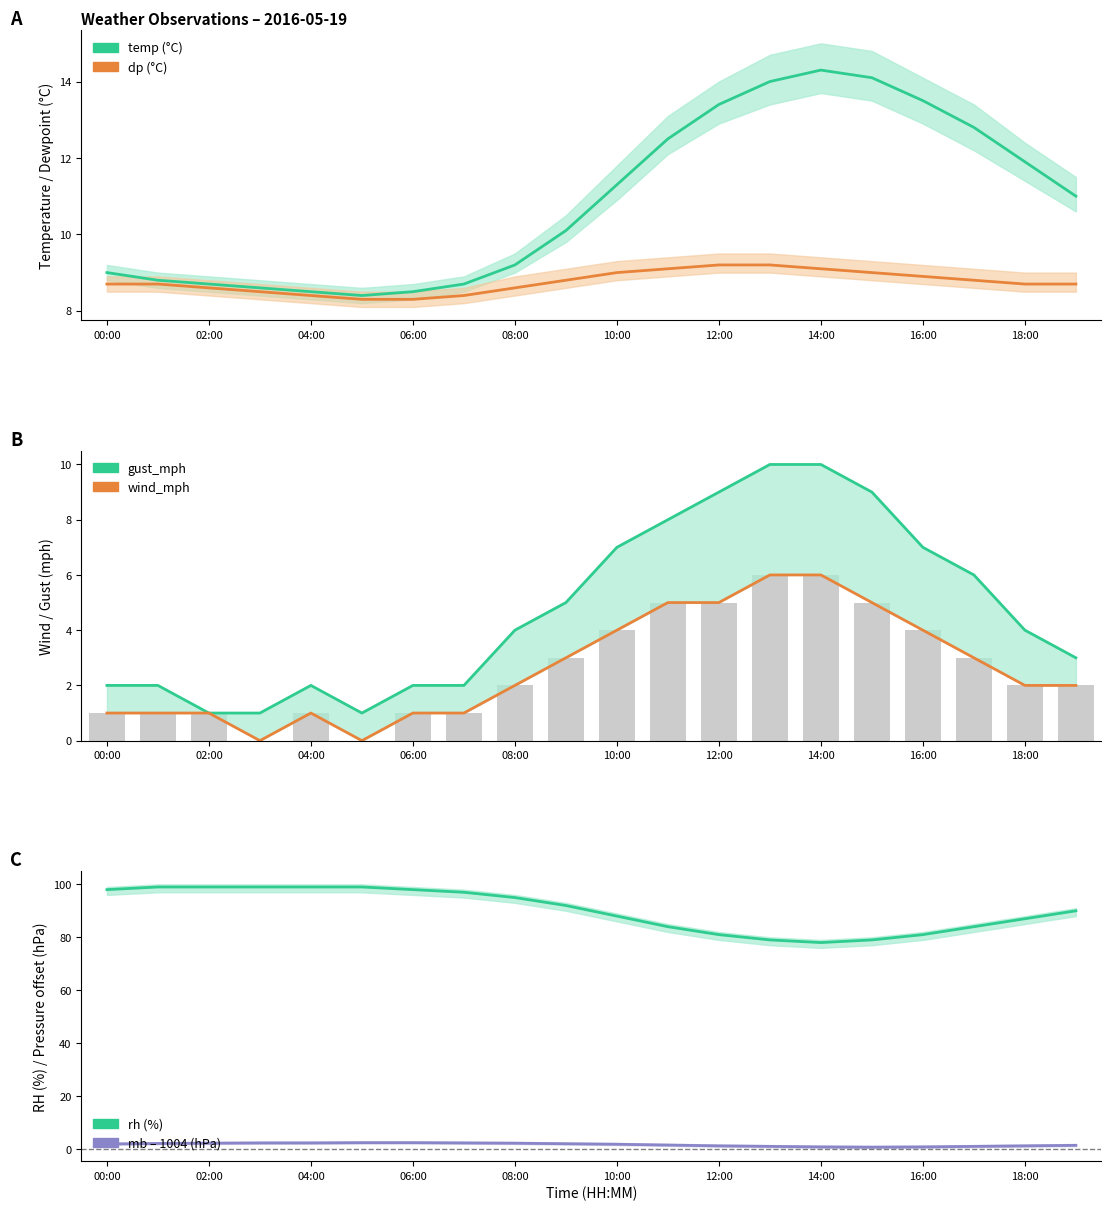

Reading left to right, extract all data points from this chart.

temp: 9.0	8.8	8.7	8.6	8.5	8.4	8.5	8.7	9.2	10.1	11.3	12.5	13.4	14.0	14.3	14.1	13.5	12.8	11.9	11.0
dp: 8.7	8.7	8.6	8.5	8.4	8.3	8.3	8.4	8.6	8.8	9.0	9.1	9.2	9.2	9.1	9.0	8.9	8.8	8.7	8.7
temp_upper: 98.0	99.0	99.0	99.0	99.0	99.0	98.0	97.0	95.0	92.0	88.0	84.0	81.0	79.0	78.0	79.0	81.0	84.0	87.0	90.0
wind_mph: 1.0	1.0	1.0	0.0	1.0	0.0	1.0	1.0	2.0	3.0	4.0	5.0	5.0	6.0	6.0	5.0	4.0	3.0	2.0	2.0
gust_mph: 2.0	2.0	1.0	1.0	2.0	1.0	2.0	2.0	4.0	5.0	7.0	8.0	9.0	10.0	10.0	9.0	7.0	6.0	4.0	3.0
mb: 1.9	2.1	2.2	2.3	2.3	2.4	2.4	2.3	2.2	2.0	1.8	1.5	1.2	1.0	0.8	0.7	0.8	1.0	1.2	1.4